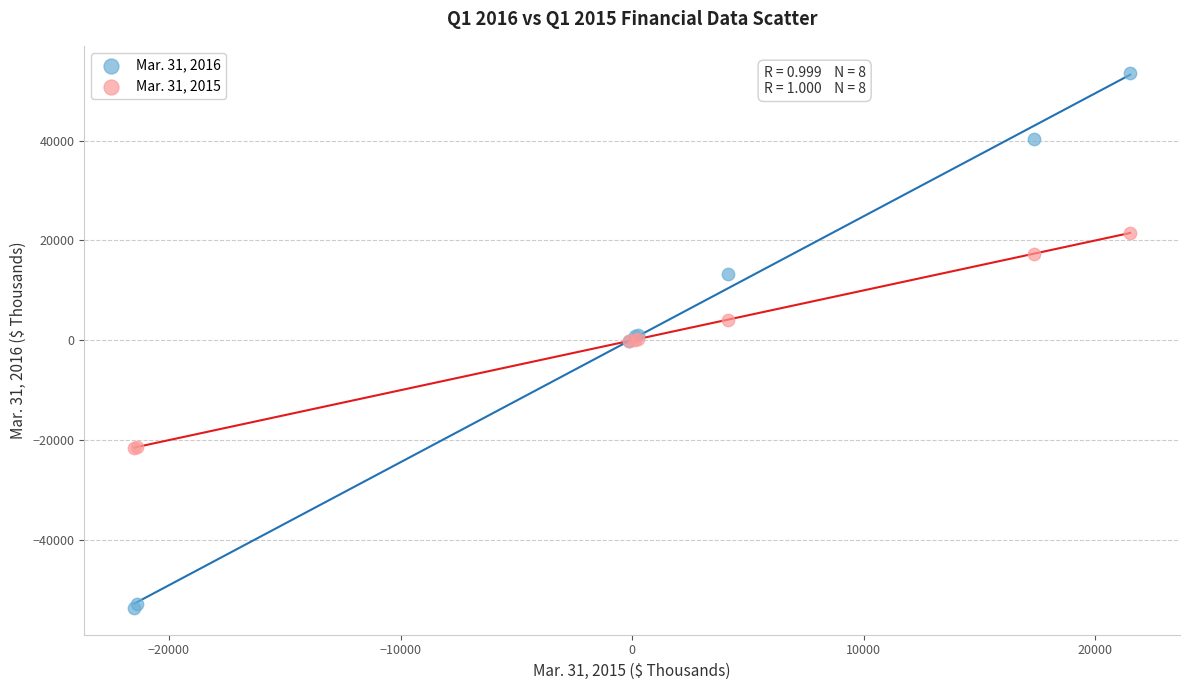

What is the X range (max minus min) for the scatter plot?

43004